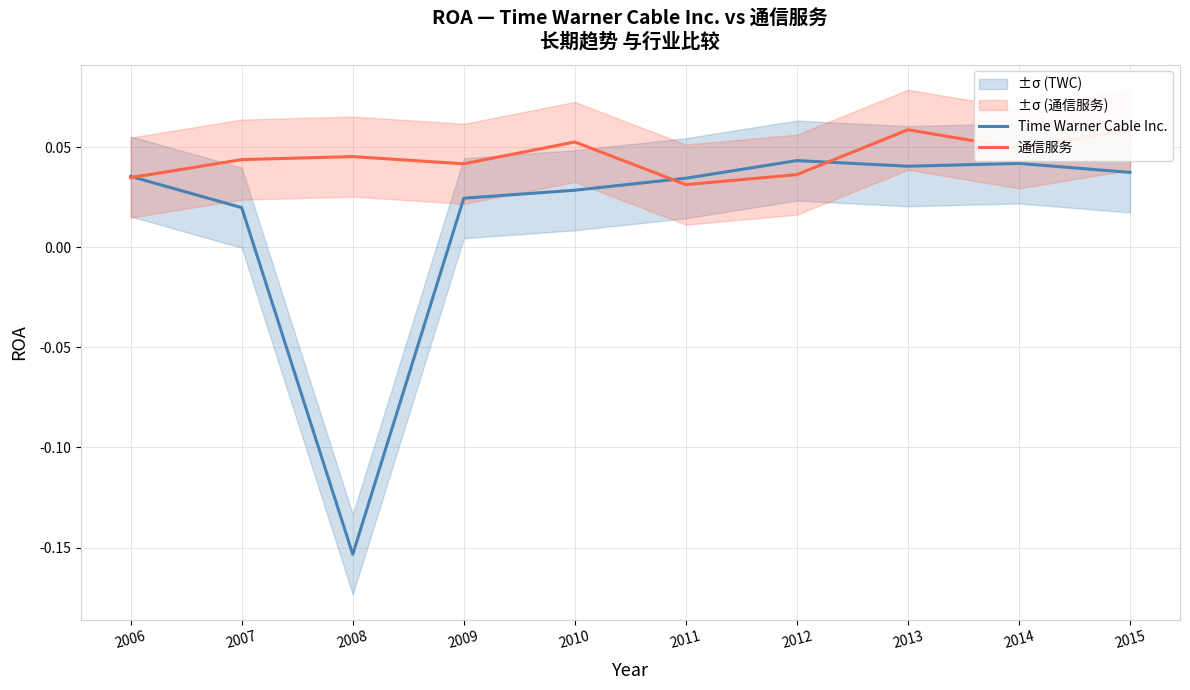

What is the sum of all 通信服务 values?

0.5